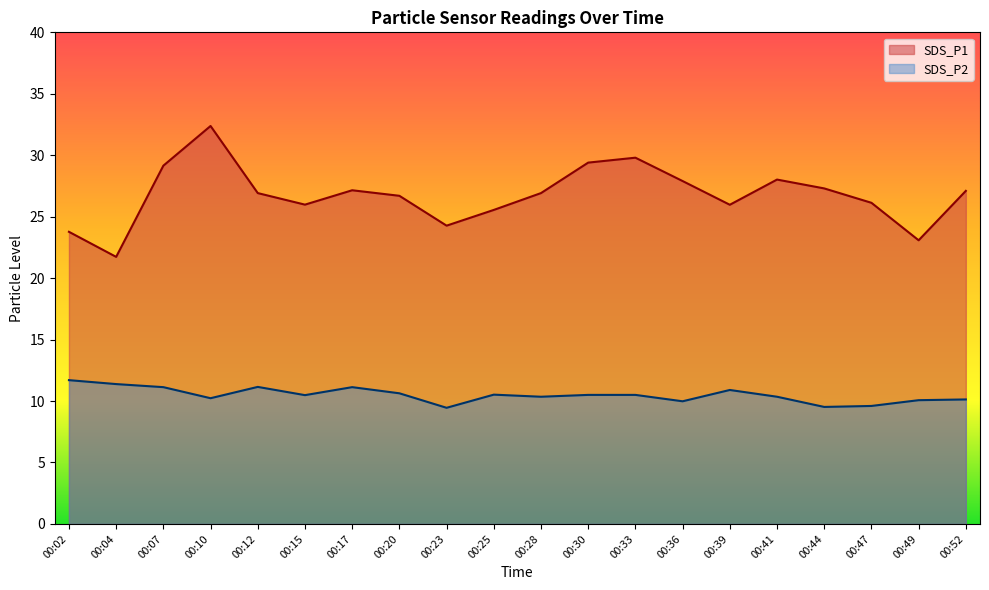

What is the difference between the SDS_P2 values at 00:10 and 00:15?

0.2